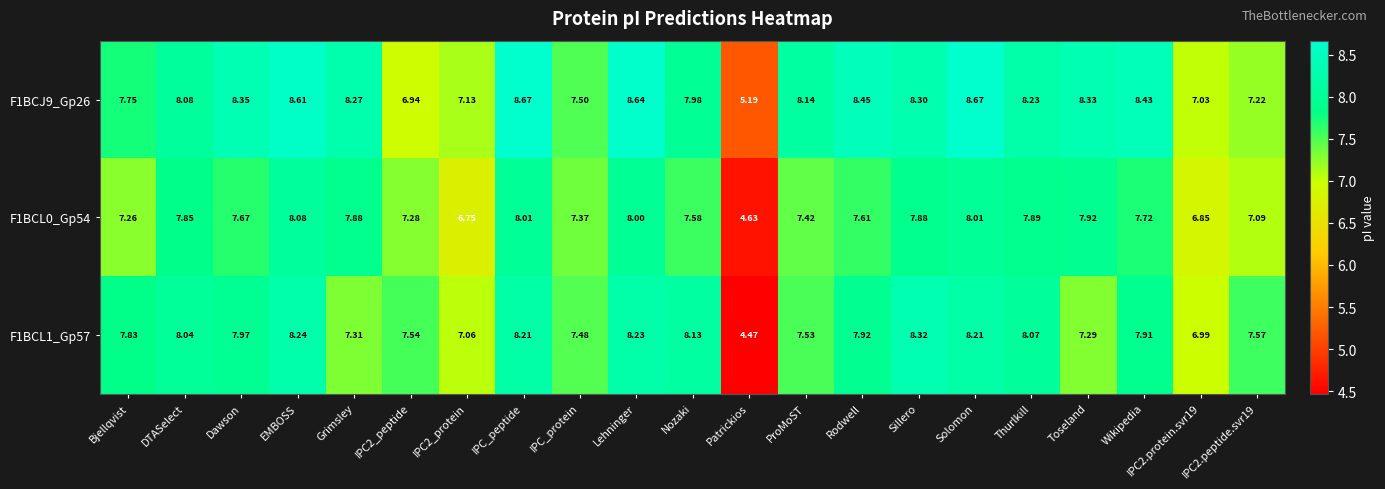

Is the value of F1BCJ9_Gp26 at IPC2_peptide greater than the value of F1BCL1_Gp57 at ProMoST?

No